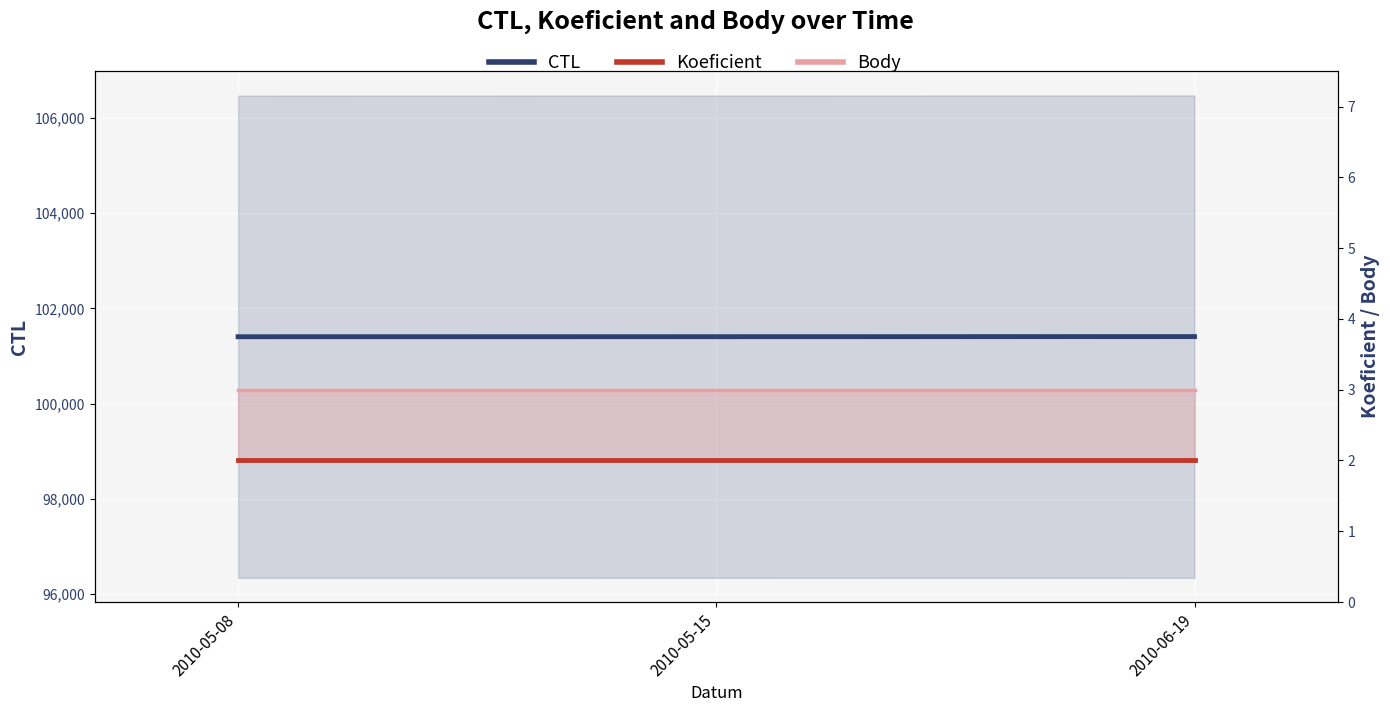

What is the sum of all Body values?

9